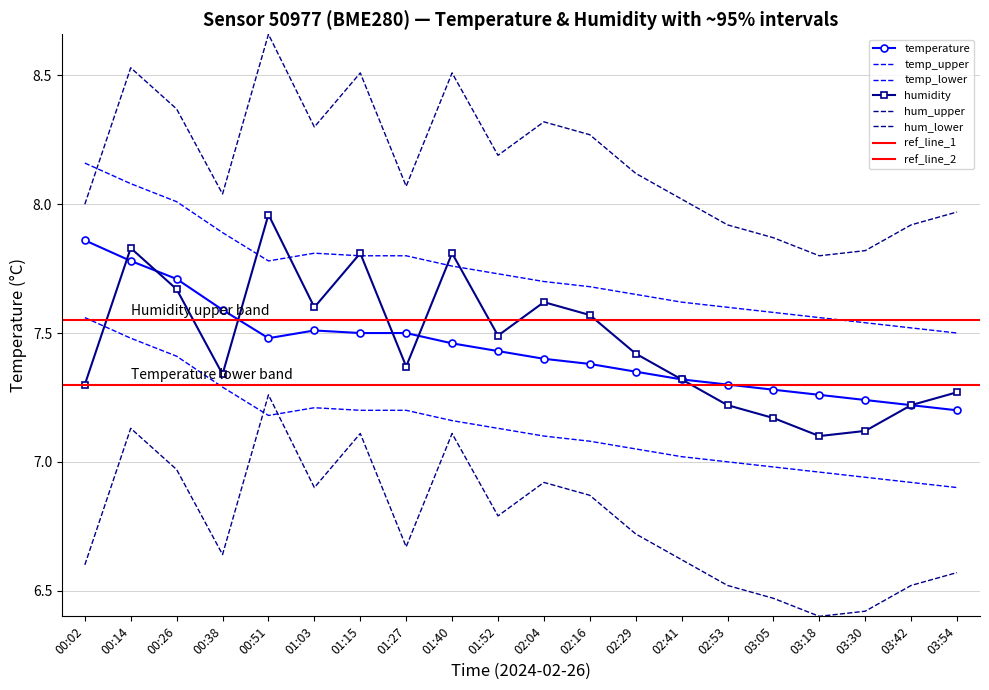

True or false: temperature and temperature_lower cross at least once.

False